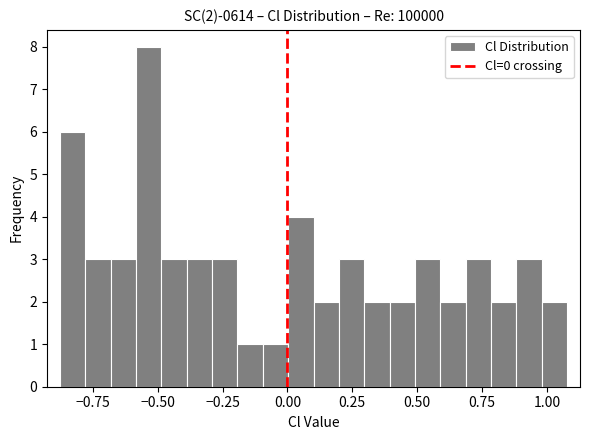

Around what value on the x-axis is the tallest bar? Give the approximate position of its centre, as read against the axis.

-0.55